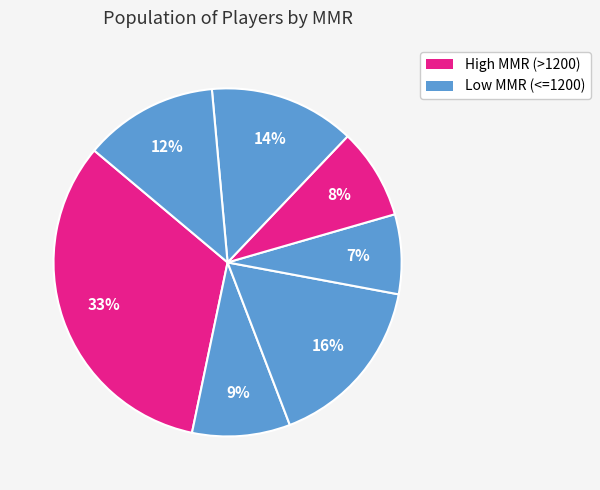

Does any single category account for the majority?

No